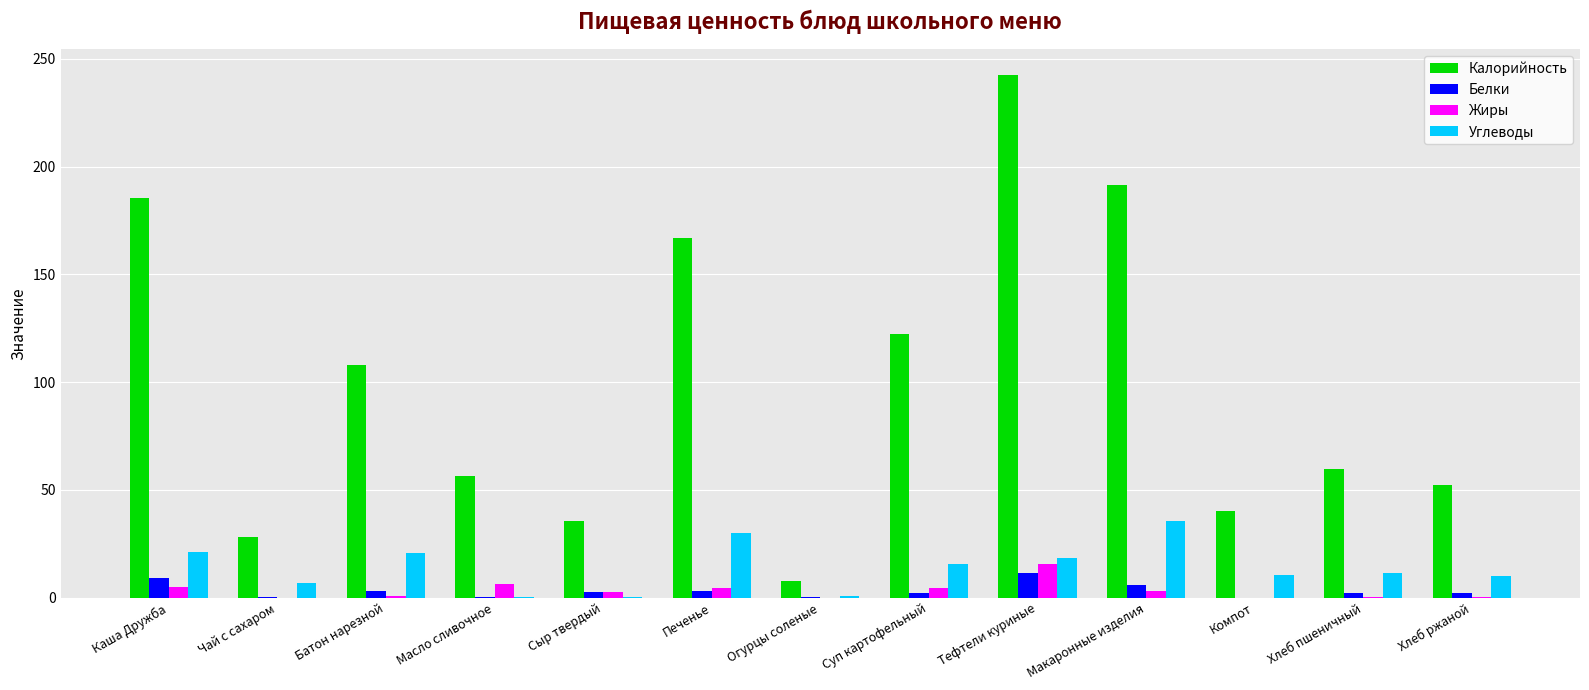

What is the average value of the Углеводы series?

14.0